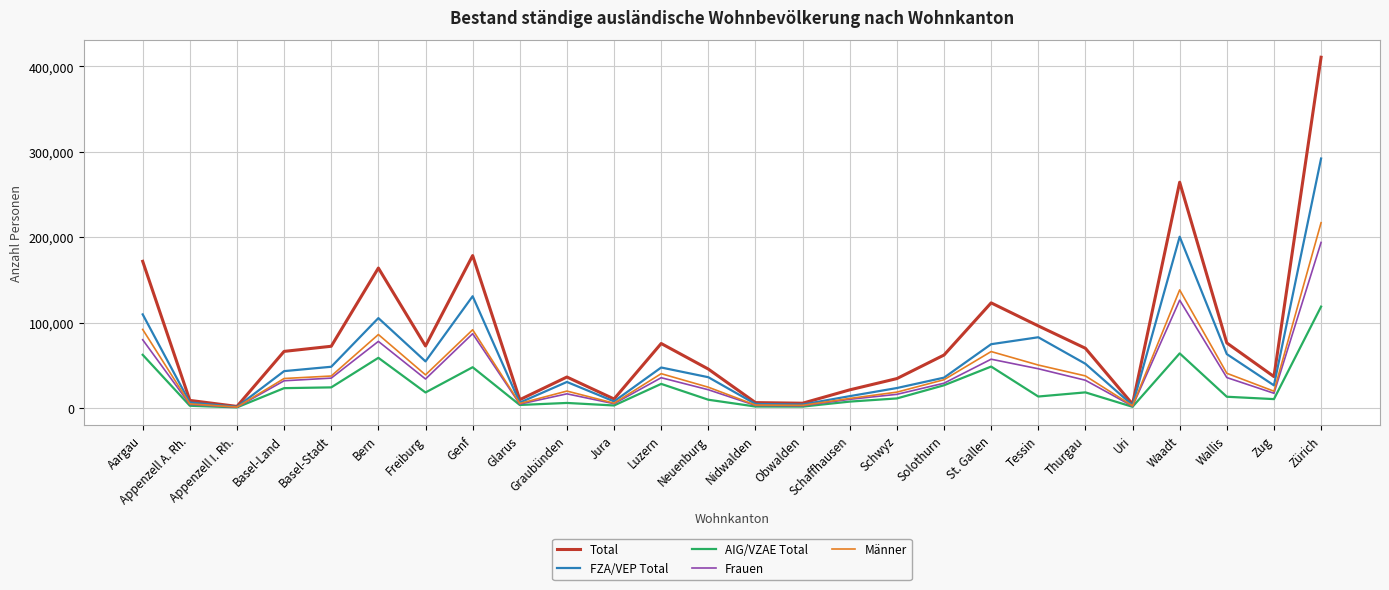

What is the total value across all series at Appenzell I. Rh.?

5196